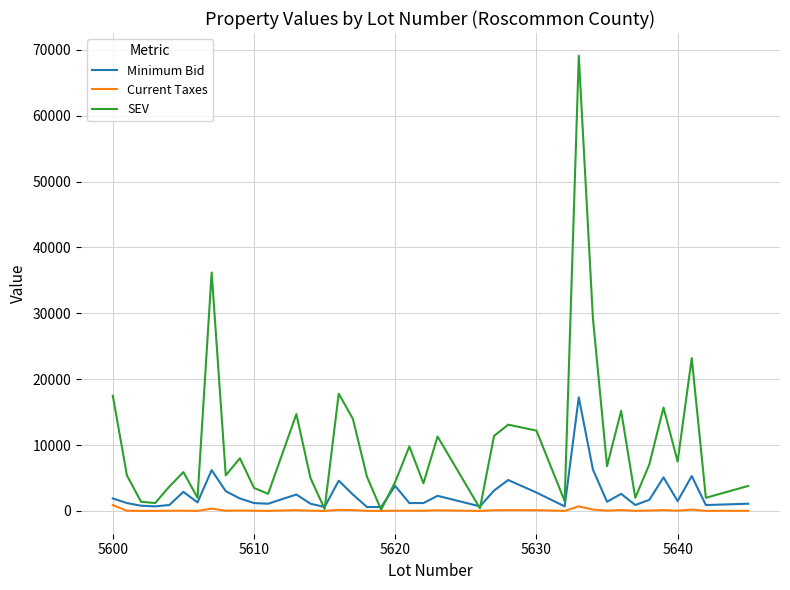

List the series in order of their peak value, highest first.

SEV, Minimum Bid, Current Taxes